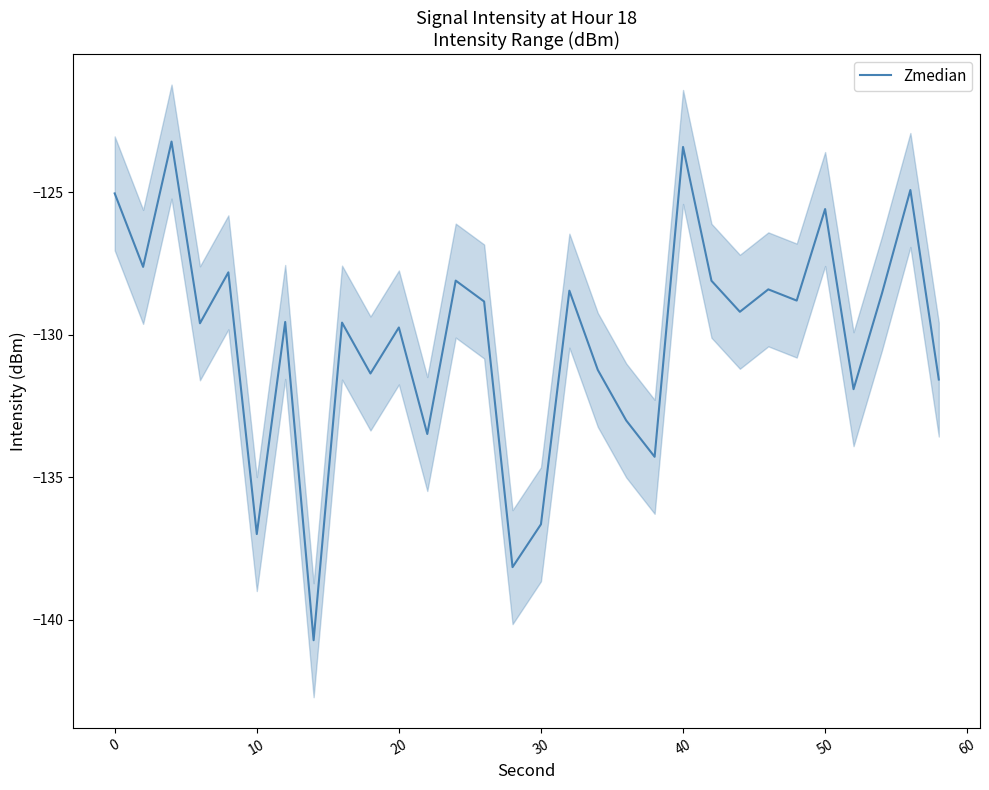

How many lines are shown in the chart?

1